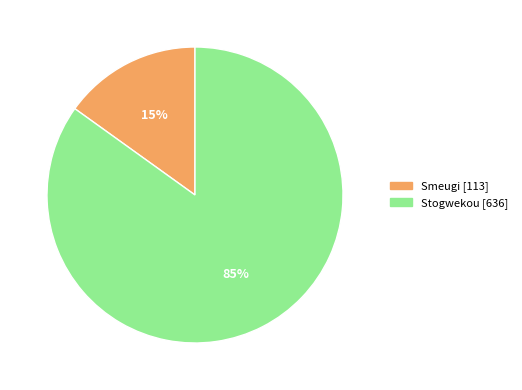

Is it true that Stogwekou is 85% of the pie?

True